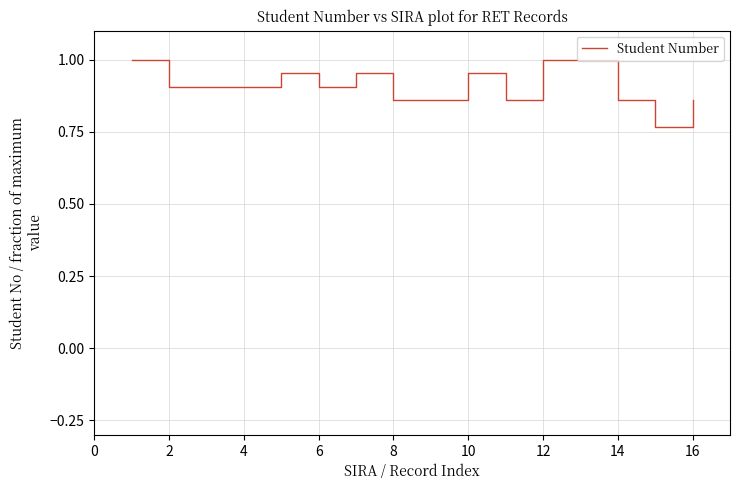

Does the chart have visible grid lines?

Yes